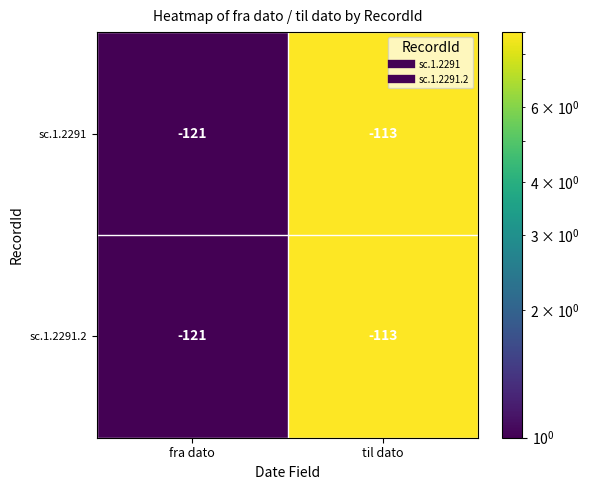

What is the minimum value shown in the chart?

-121